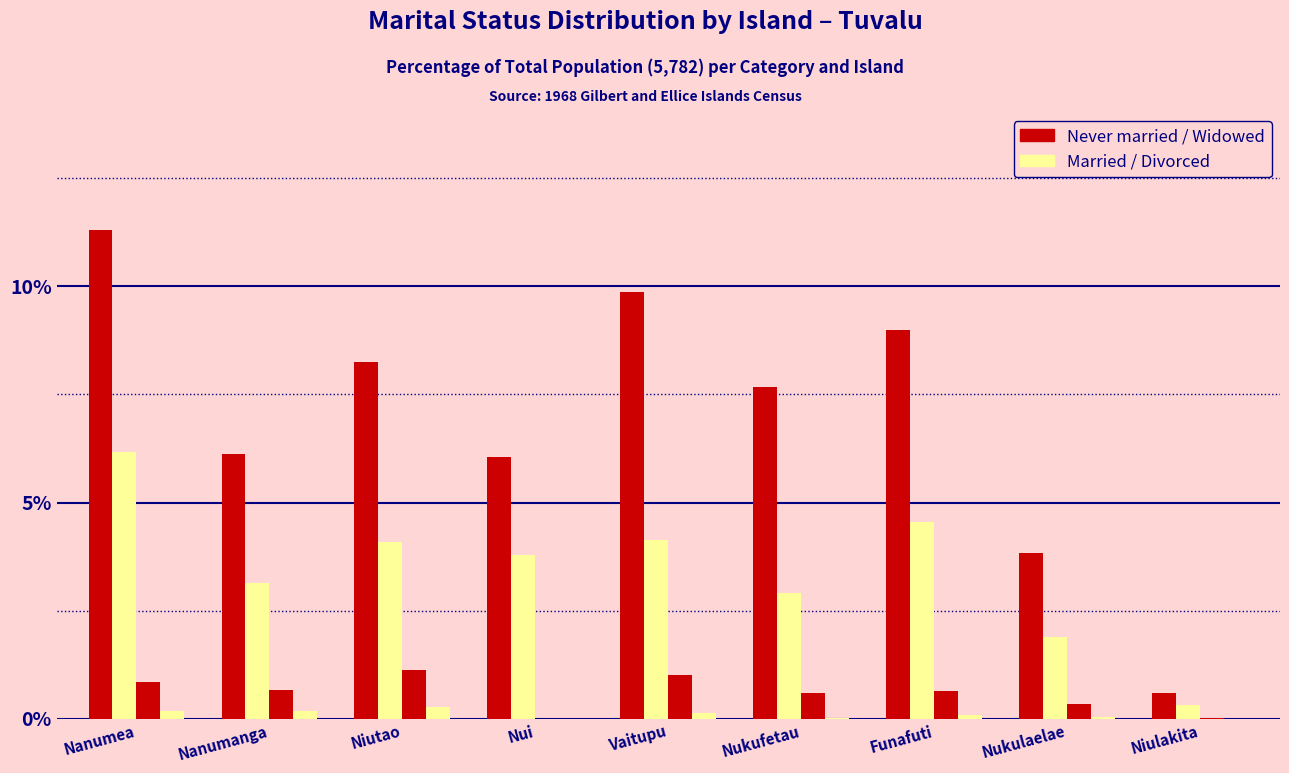

Count the number of data series in this chart.

4